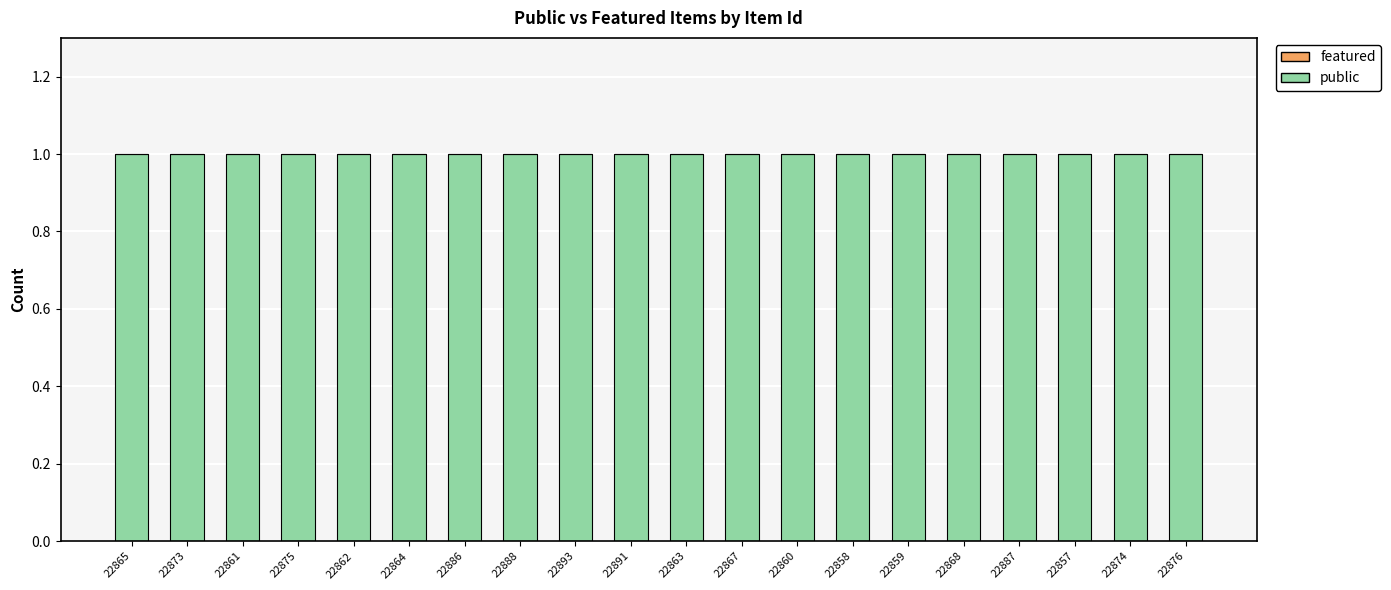

Rank the series by their average value, from highest to lowest.

public, featured